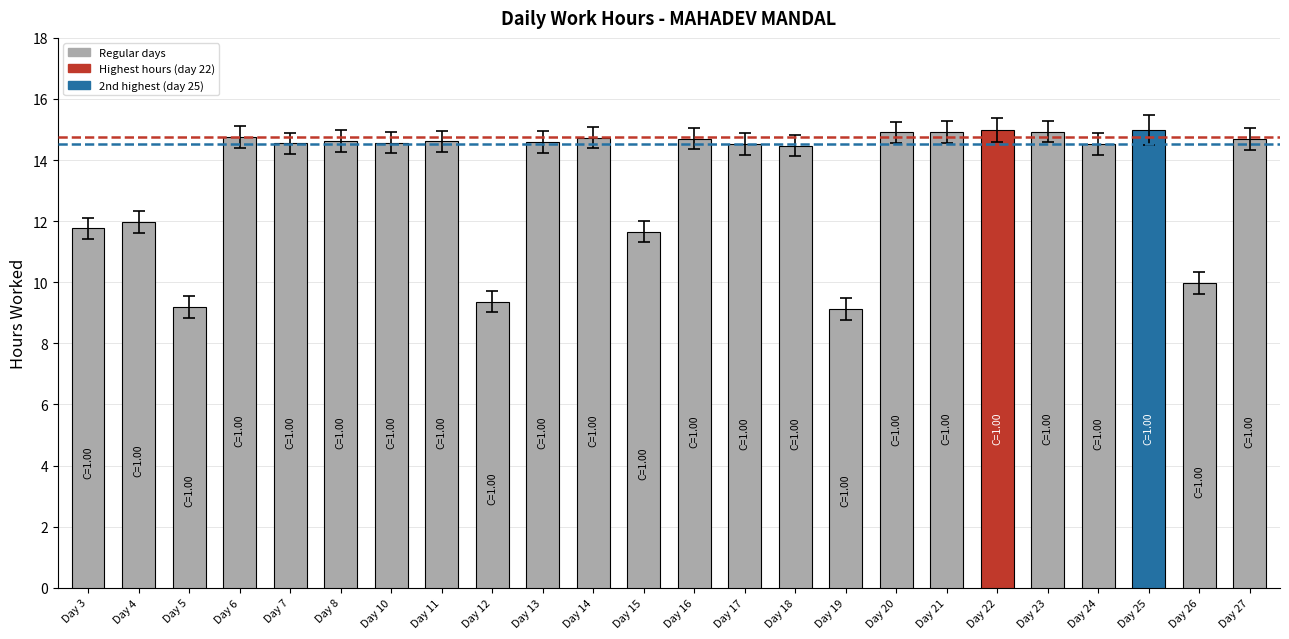

Where does the data first go above 14?

Day 6